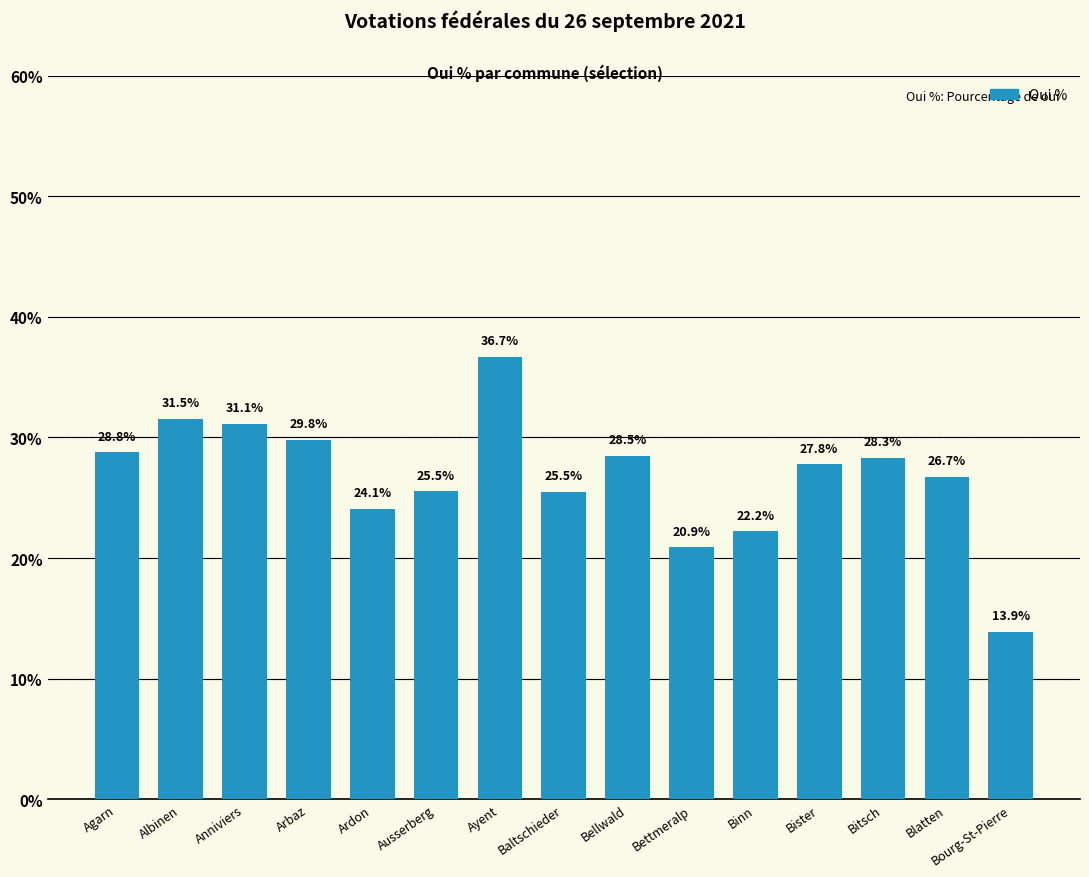

Where does the data first go above 27?

Agarn